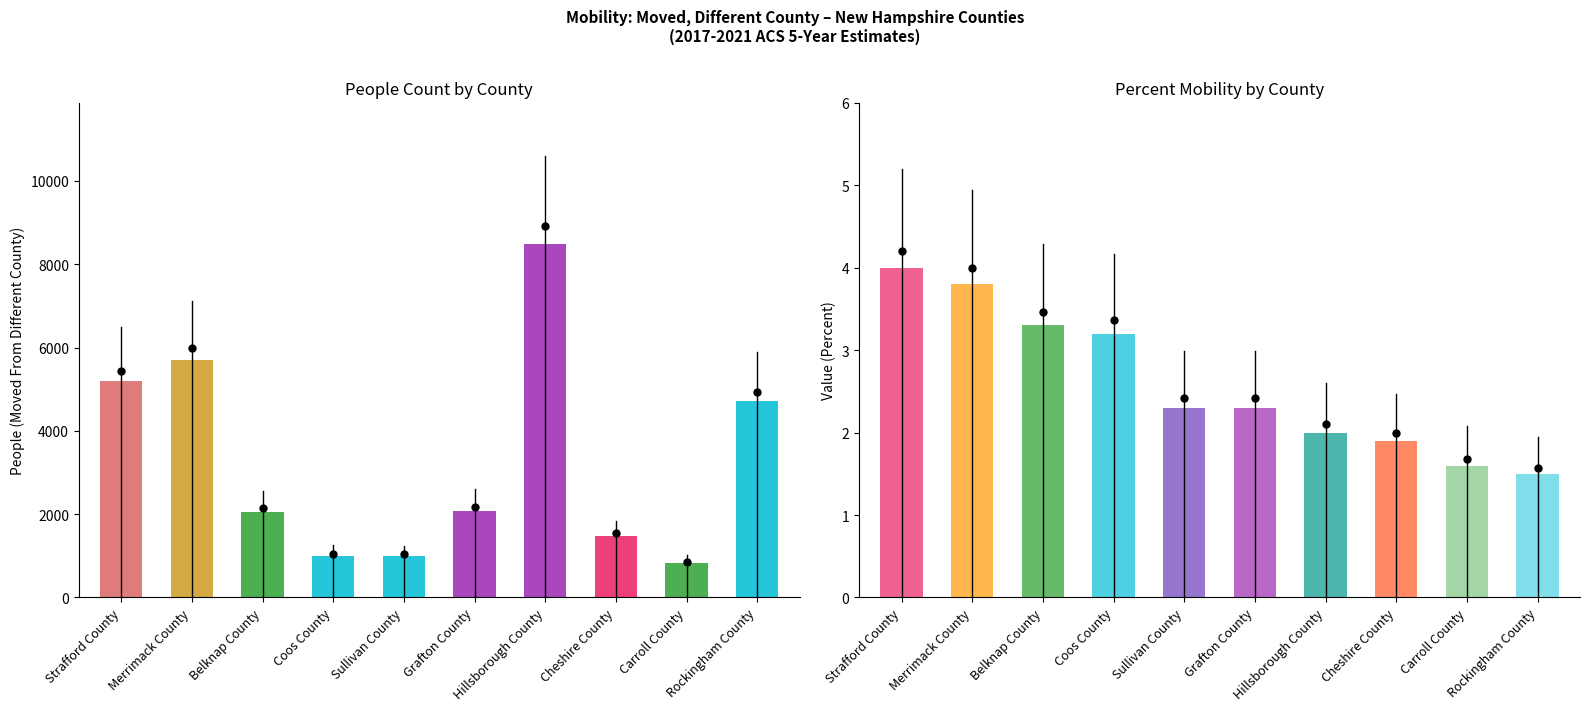

How many bars are there in total?

20